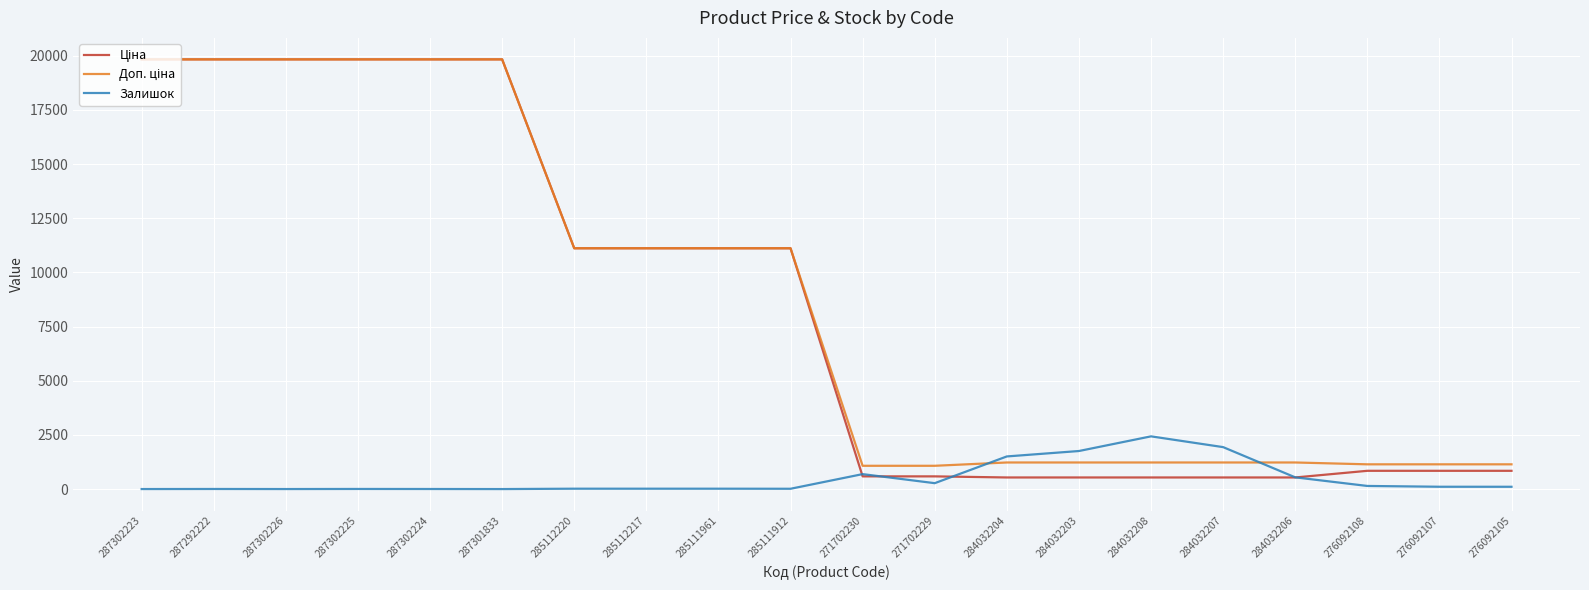

What is the difference between the highest and lowest values at 284032208?

1897.6